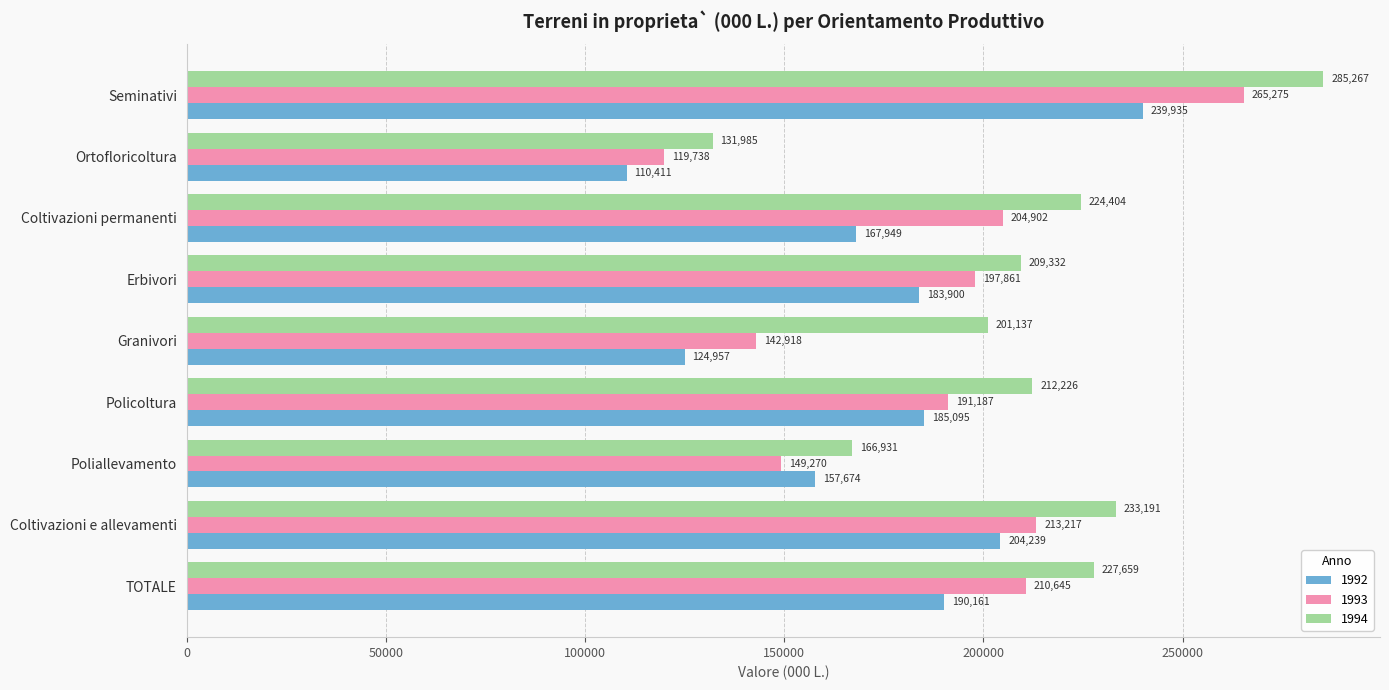

The value of 1993 at Ortofloricoltura is 174089. True or false?

False